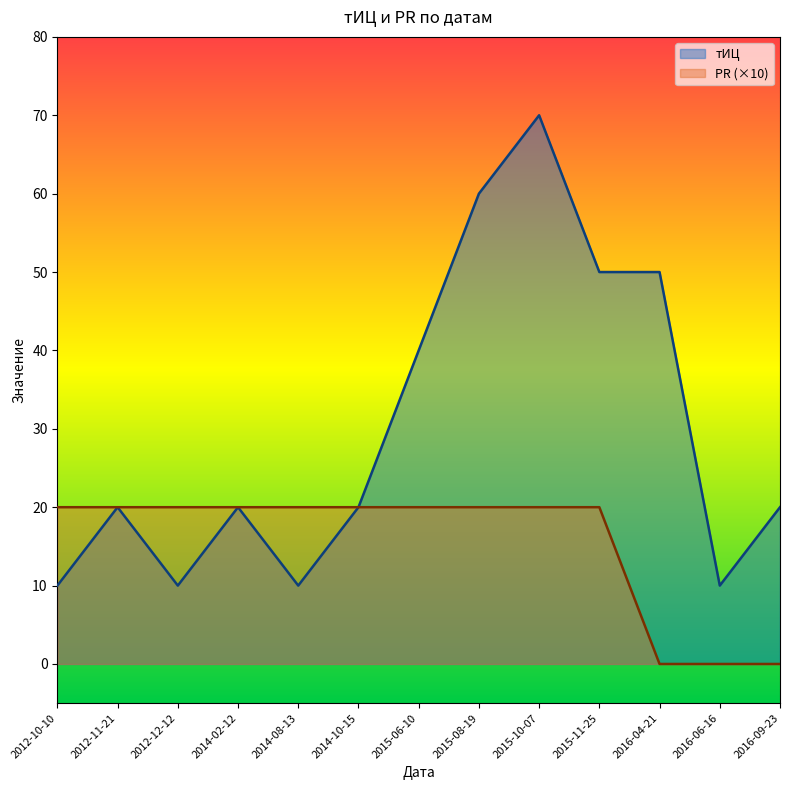

The тИЦ series shows 4 at 2014-02-12. True or false?

False